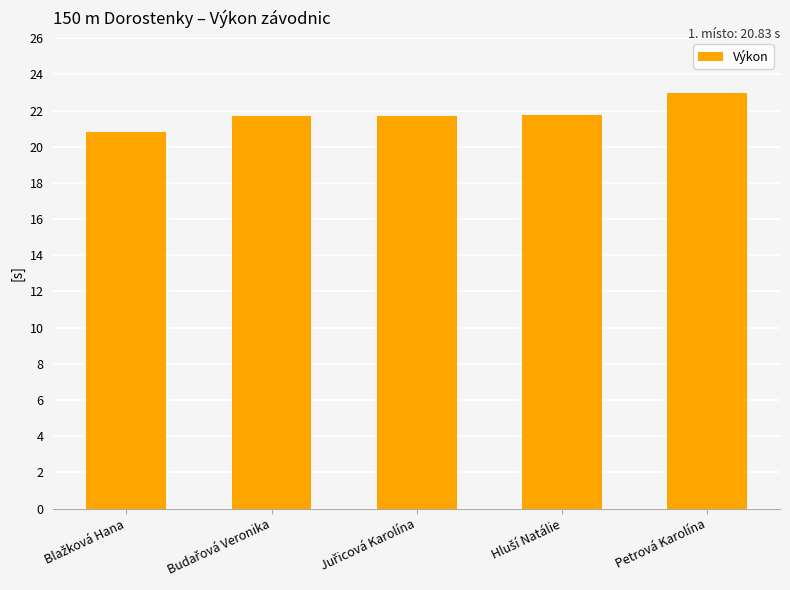

Is it true that the value at Petrová Karolína is 22.9?

True